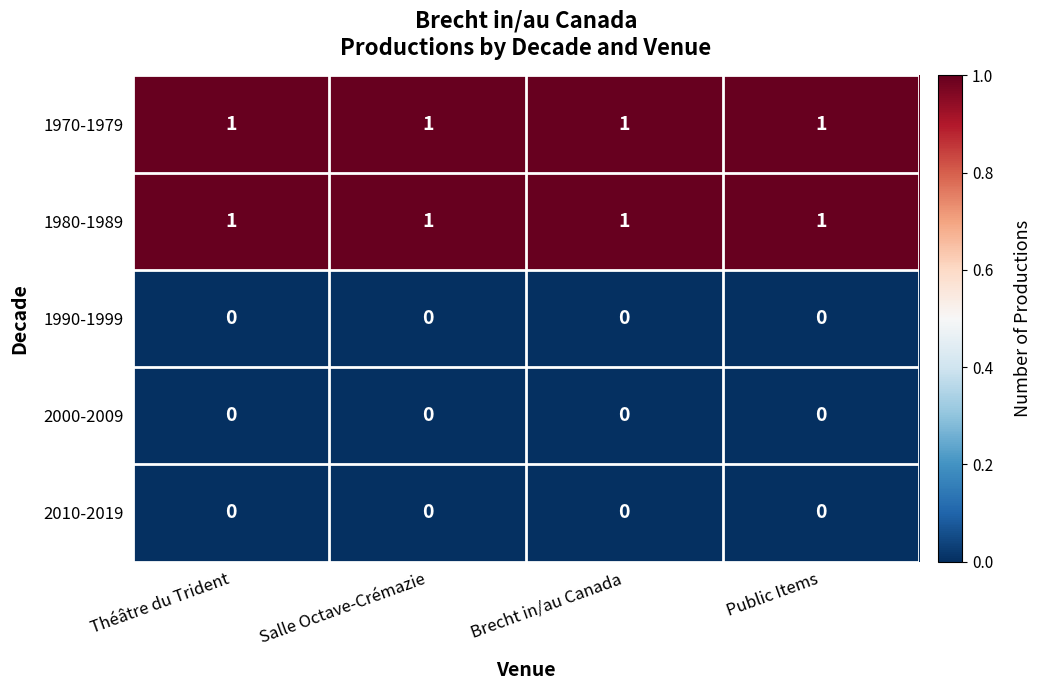

Is it true that 1980-1989 equals 2 at Salle Octave-Crémazie?

False